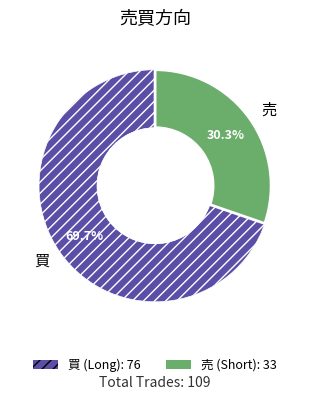

The 売 slice represents 30% of the pie. True or false?

True